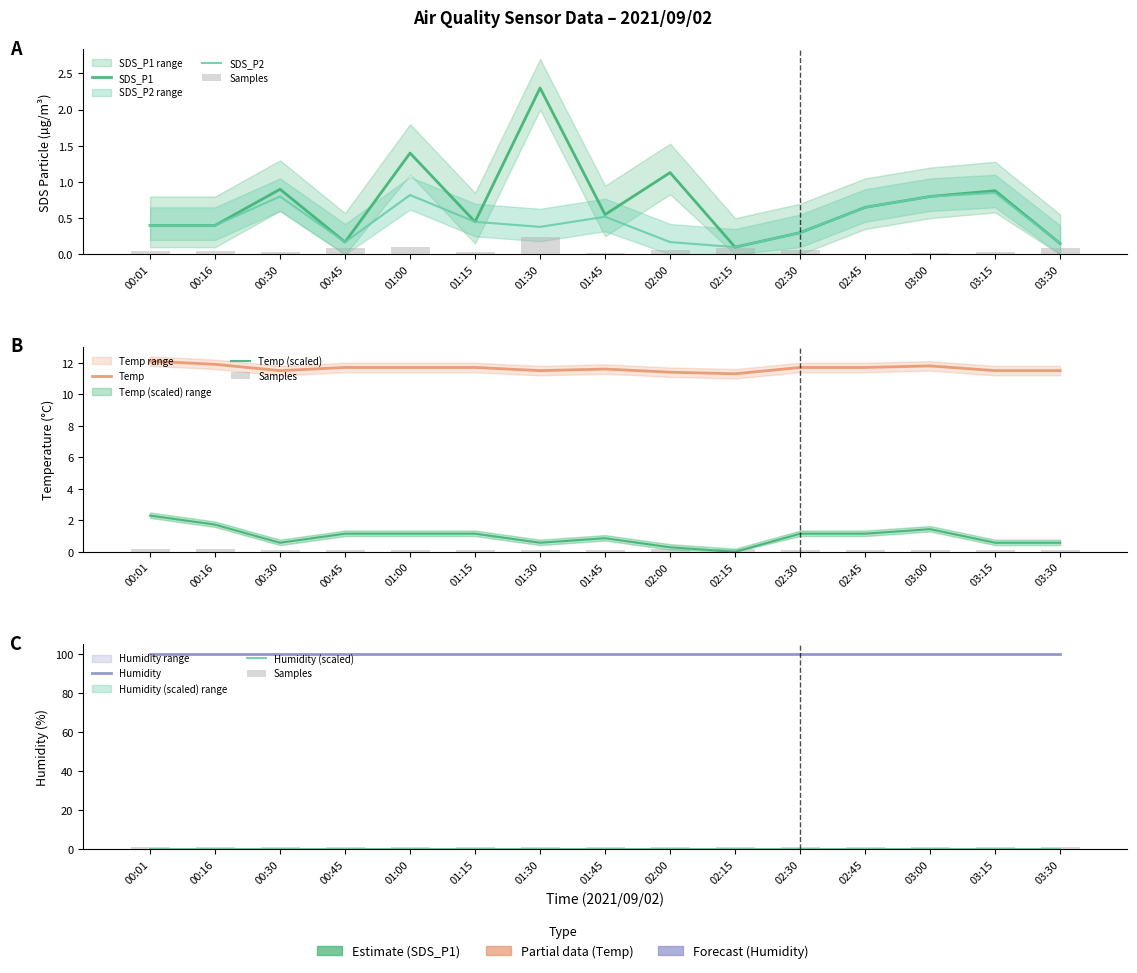

Reading left to right, extract all data points from this chart.

SDS_P1: 0.4	0.4	0.9	0.2	1.4	0.5	2.3	0.6	1.1	0.1	0.3	0.7	0.8	0.9	0.1
SDS_P2: 0.4	0.4	0.8	0.2	0.8	0.5	0.4	0.5	0.2	0.1	0.3	0.7	0.8	0.8	0.1
Temp: 12.1	11.9	11.5	11.7	11.7	11.7	11.5	11.6	11.4	11.3	11.7	11.7	11.8	11.5	11.5